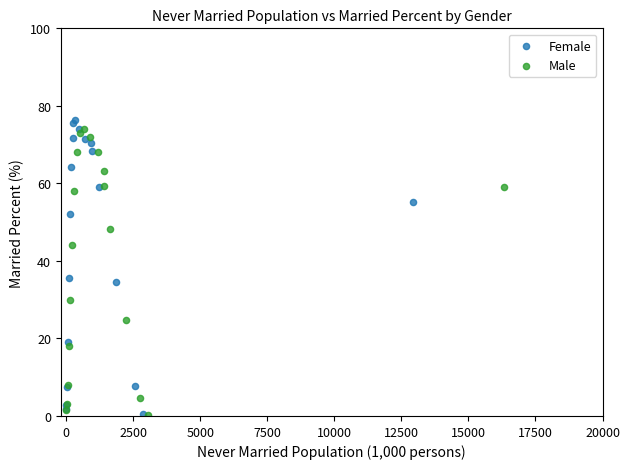

Which series has the largest Y range (max minus min)?

Female